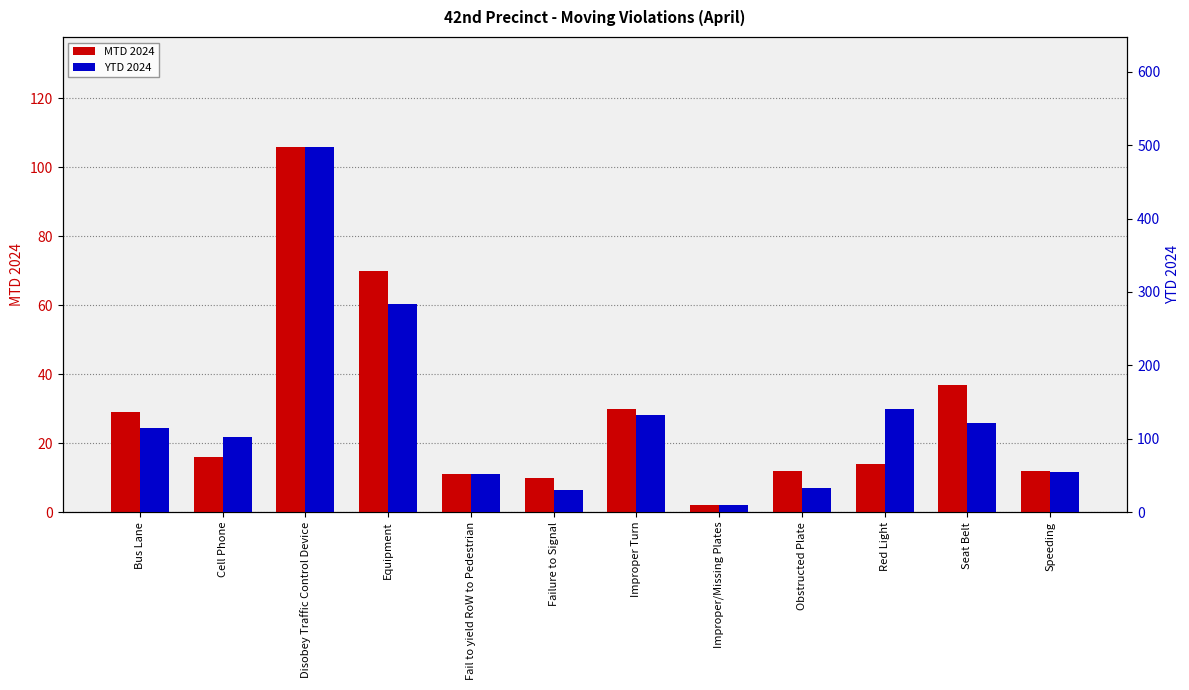

Which label corresponds to the smallest value in the chart?

Improper/Missing Plates